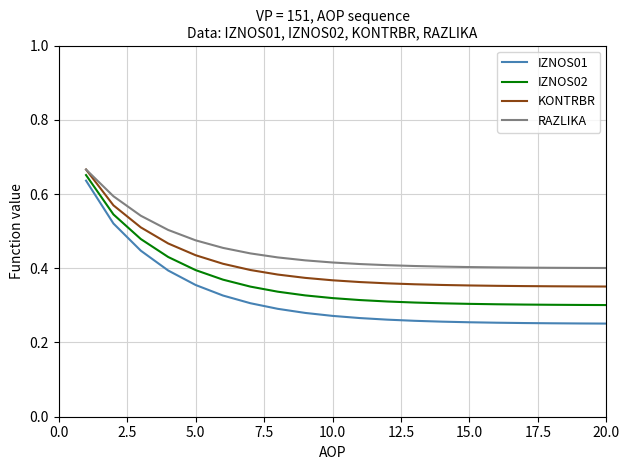

True or false: KONTRBR and IZNOS01 intersect in this chart.

False